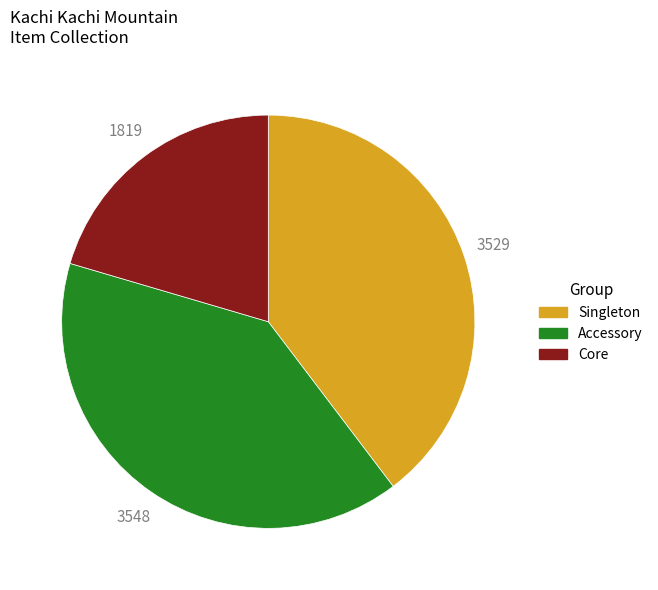

Between Accessory and Core, which is larger?

Accessory